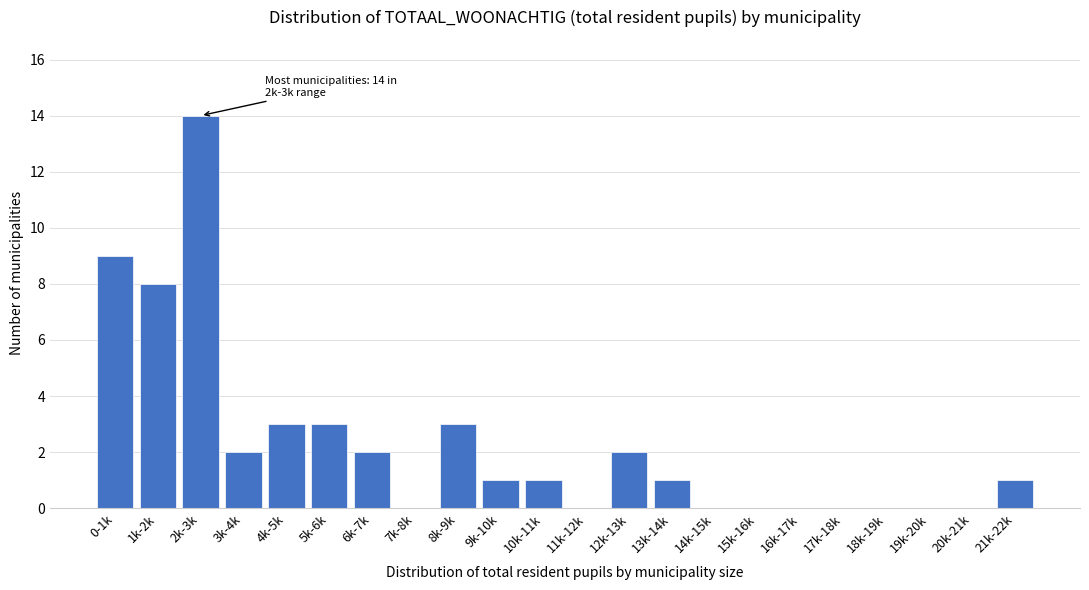

Reading left to right, what are all the values shown in this chart?

0-1k=9	1k-2k=8	2k-3k=14	3k-4k=2	4k-5k=3	5k-6k=3	6k-7k=2	7k-8k=0	8k-9k=3	9k-10k=1	10k-11k=1	11k-12k=0	12k-13k=2	13k-14k=1	14k-15k=0	15k-16k=0	16k-17k=0	17k-18k=0	18k-19k=0	19k-20k=0	20k-21k=0	21k-22k=1